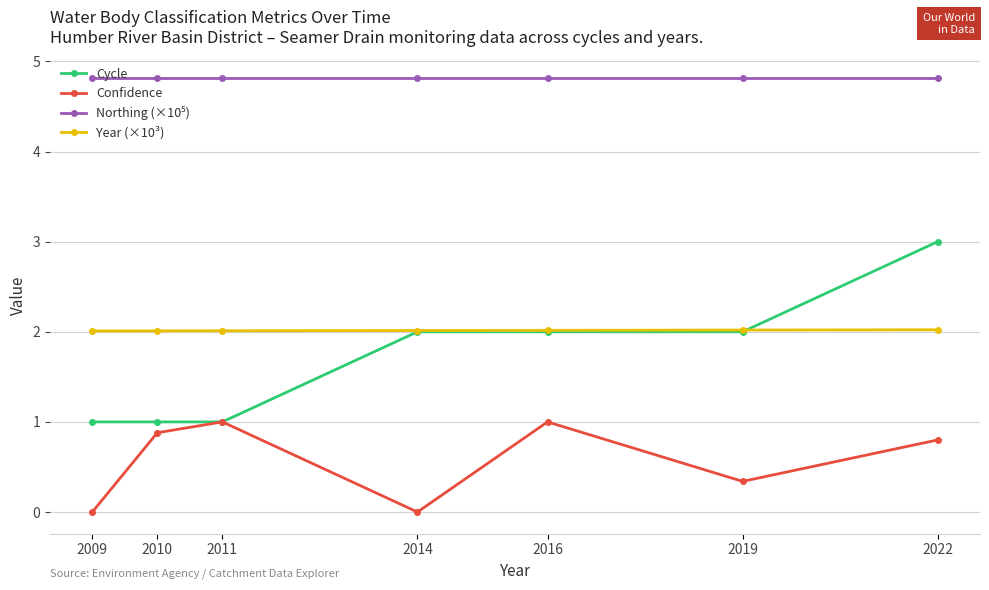

Which series has the widest spread of values?

Cycle